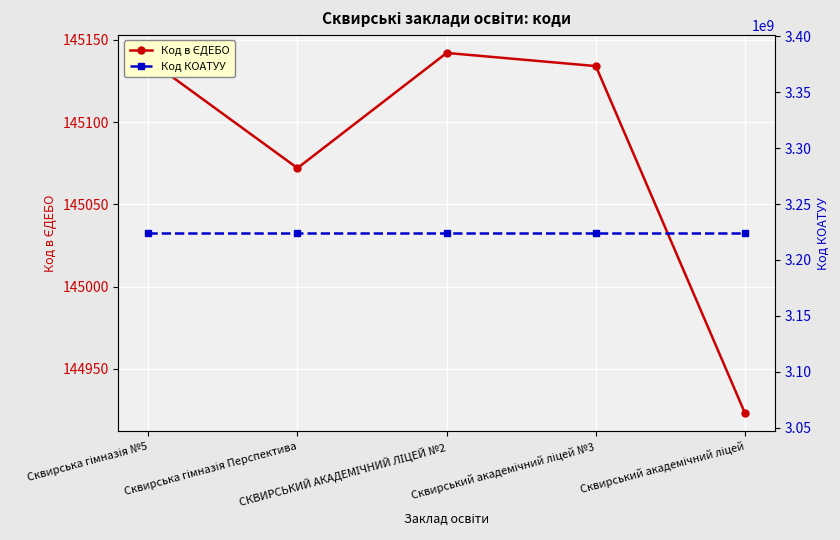

What is the label of the 2nd point from the left?

Сквирська гімназія Перспектива